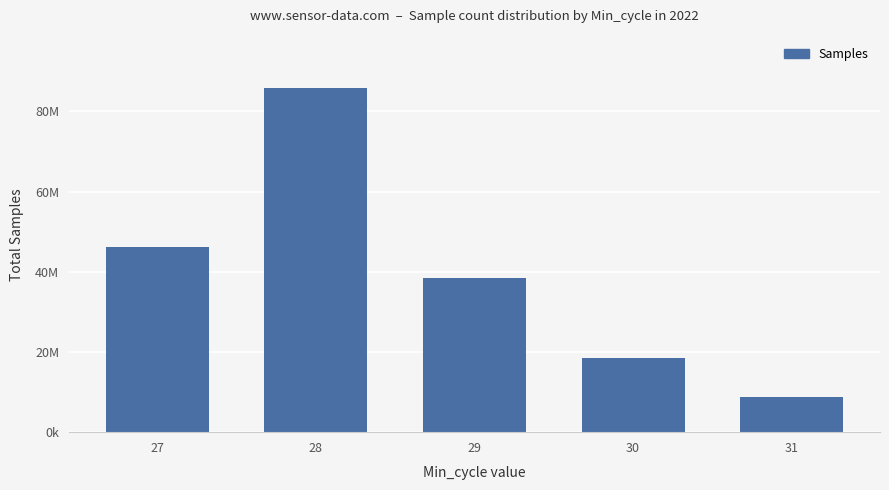

Does the chart contain stacked bars?

No